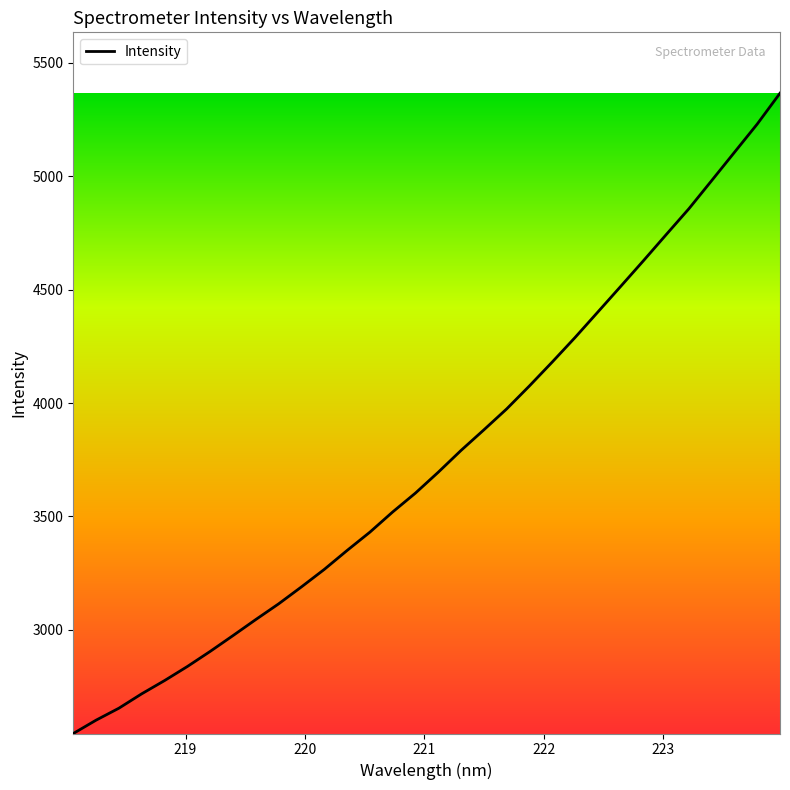

What is the minimum value shown in the chart?

2543.2